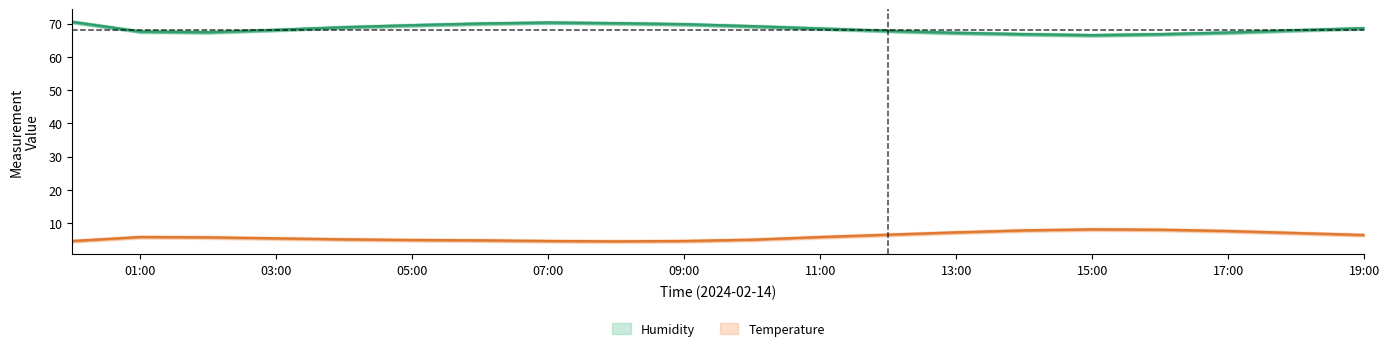

Is it true that Humidity equals 34.7 at 19:00?

False